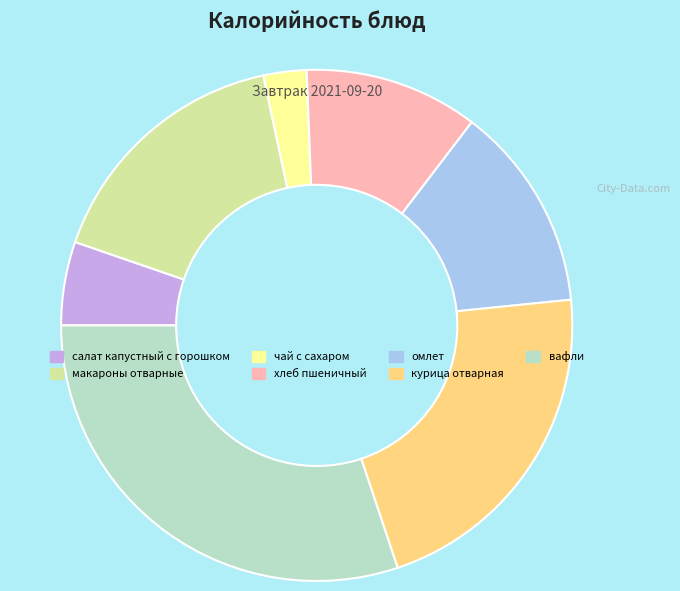

How many segments does this pie chart have?

7